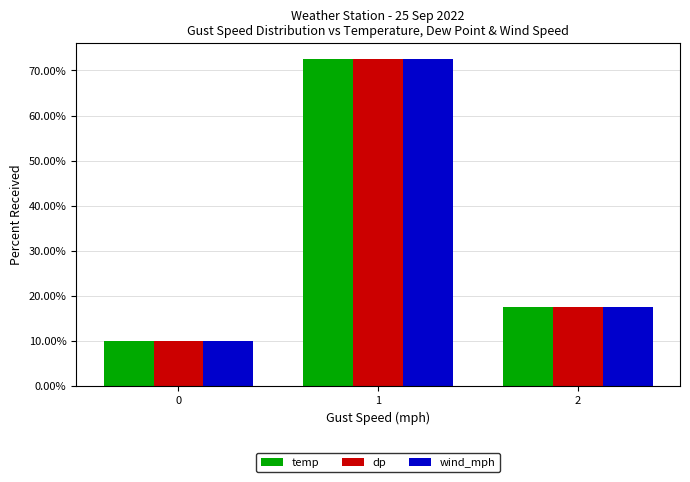

Rank the categories by temp value from highest to lowest.

1, 2, 0